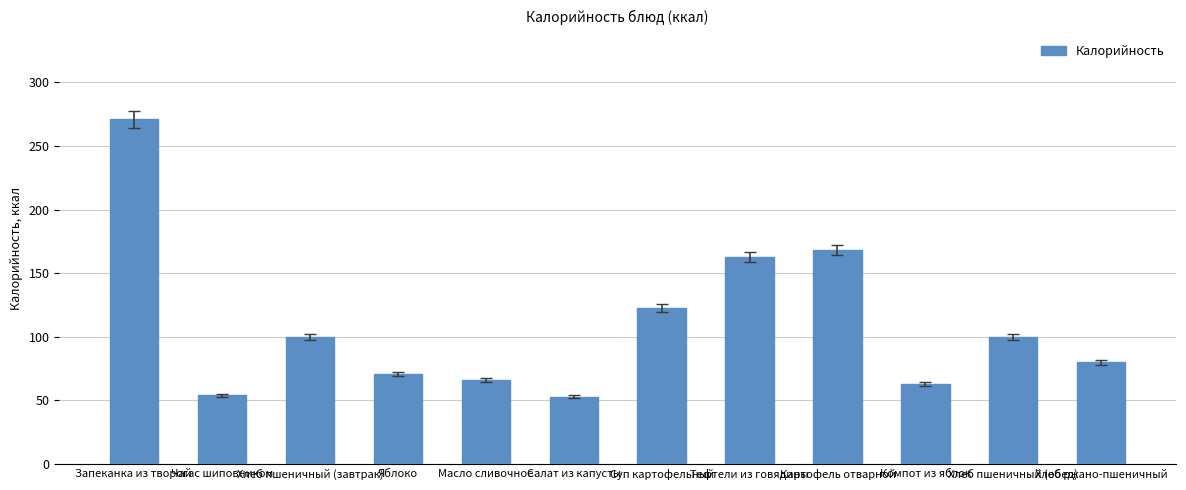

What position from the left is Суп картофельный?

7